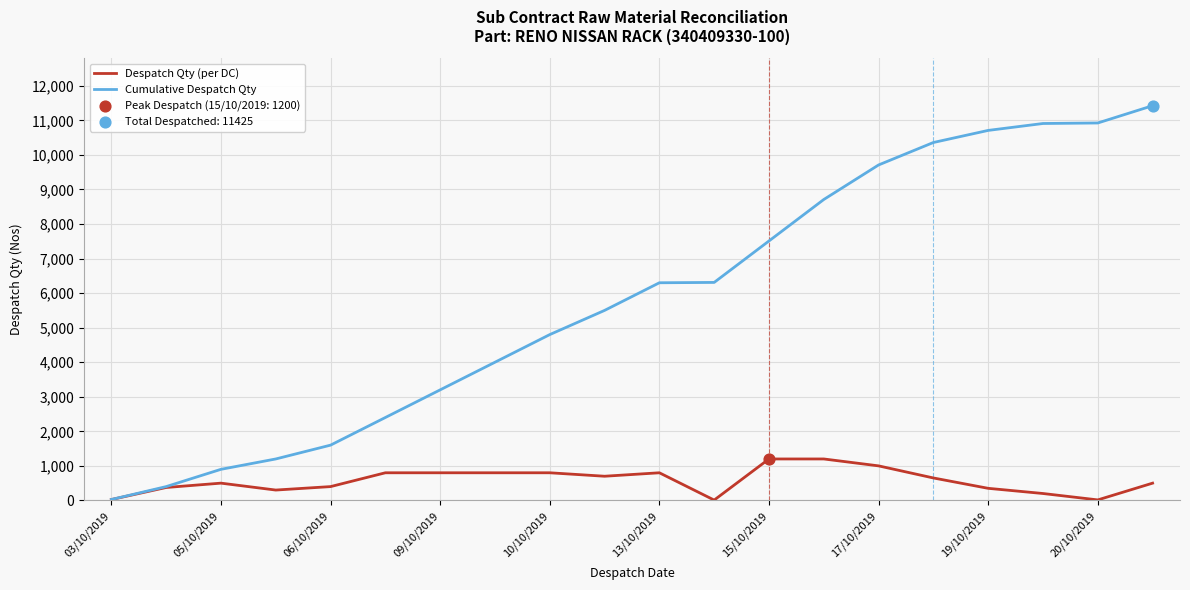

Which series has the largest range (max minus min)?

Cumulative Despatch Qty